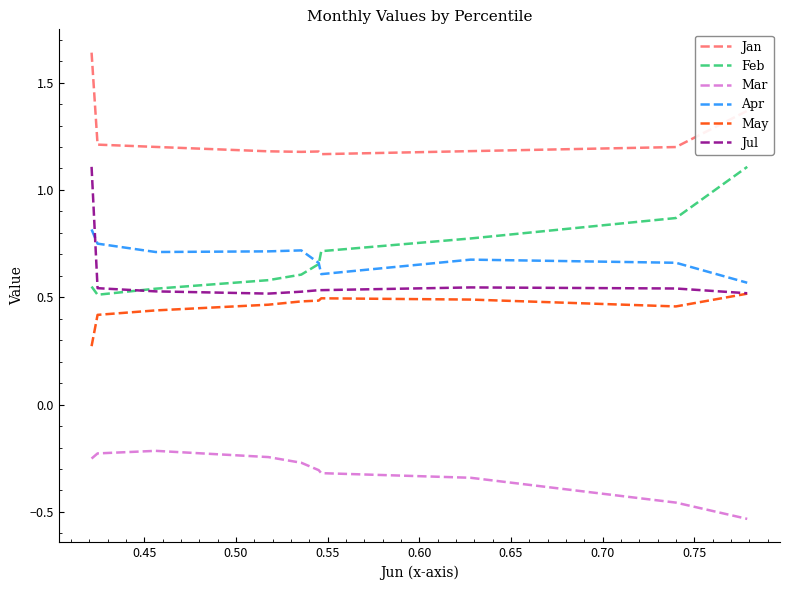

Which series has the largest total across all categories?

Jan